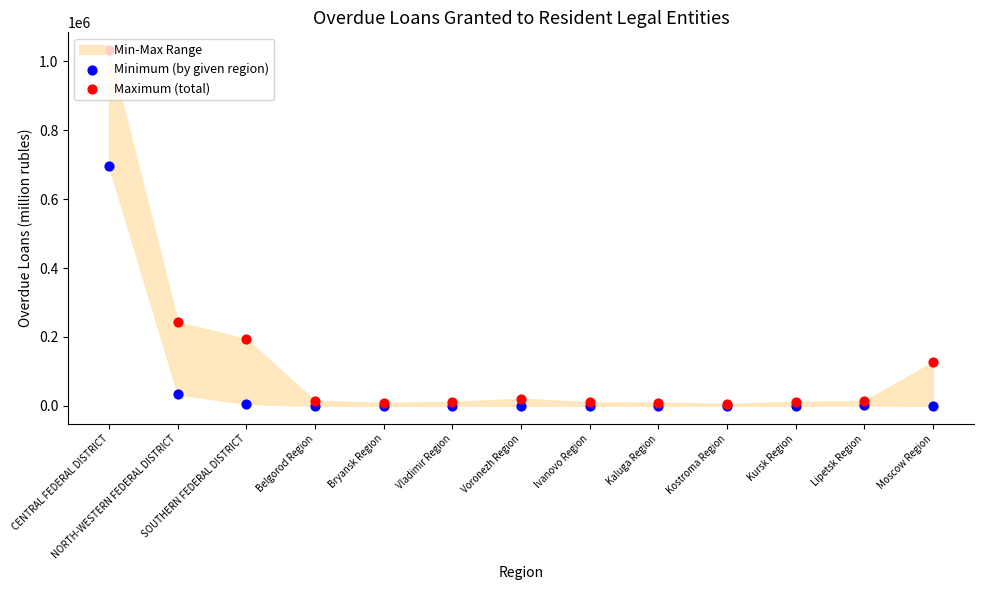

Is the value of Maximum (total) at Kursk Region greater than the value of Minimum (by given region) at Bryansk Region?

Yes